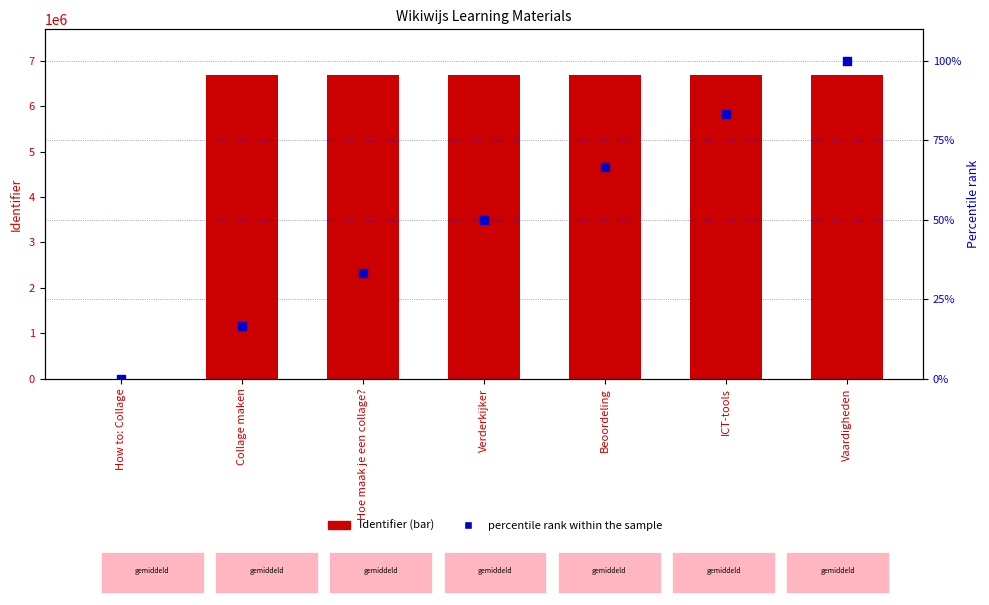

What are all the series names shown in the legend?

Identifier, percentile rank within the sample